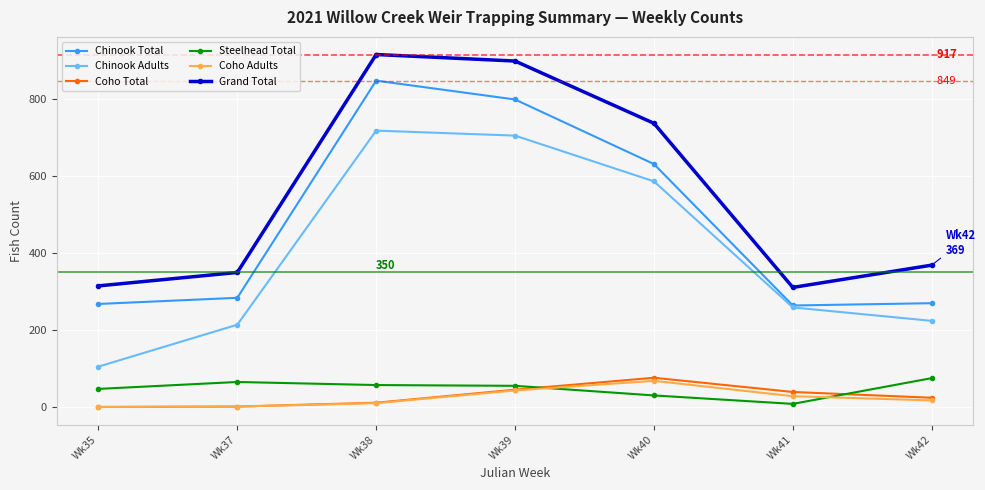

At how many categories does at least one series exceed 300?

7